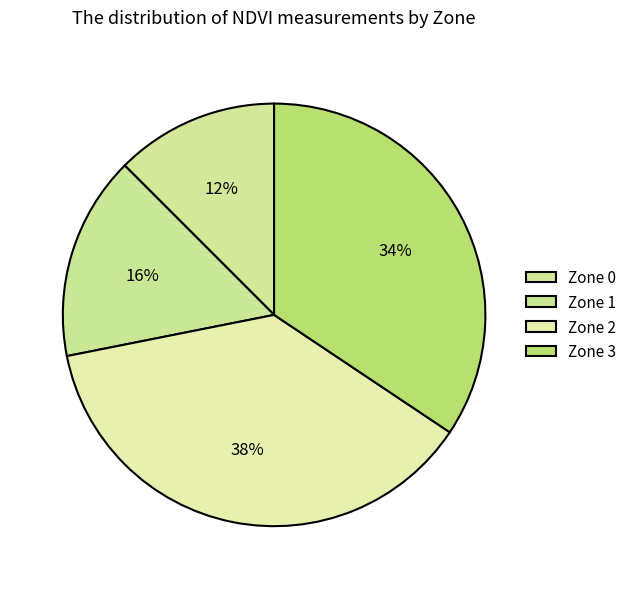

What is the largest slice in the pie chart?

Zone 2